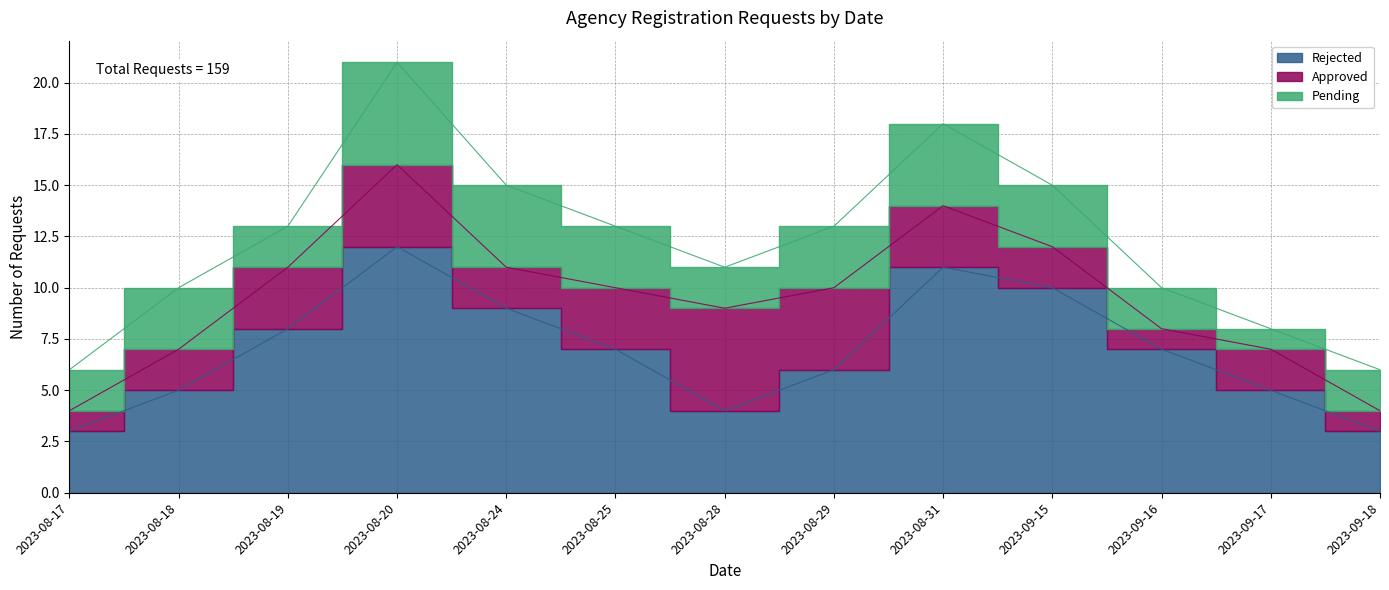

At which label does Rejected first exceed 7?

2023-08-19